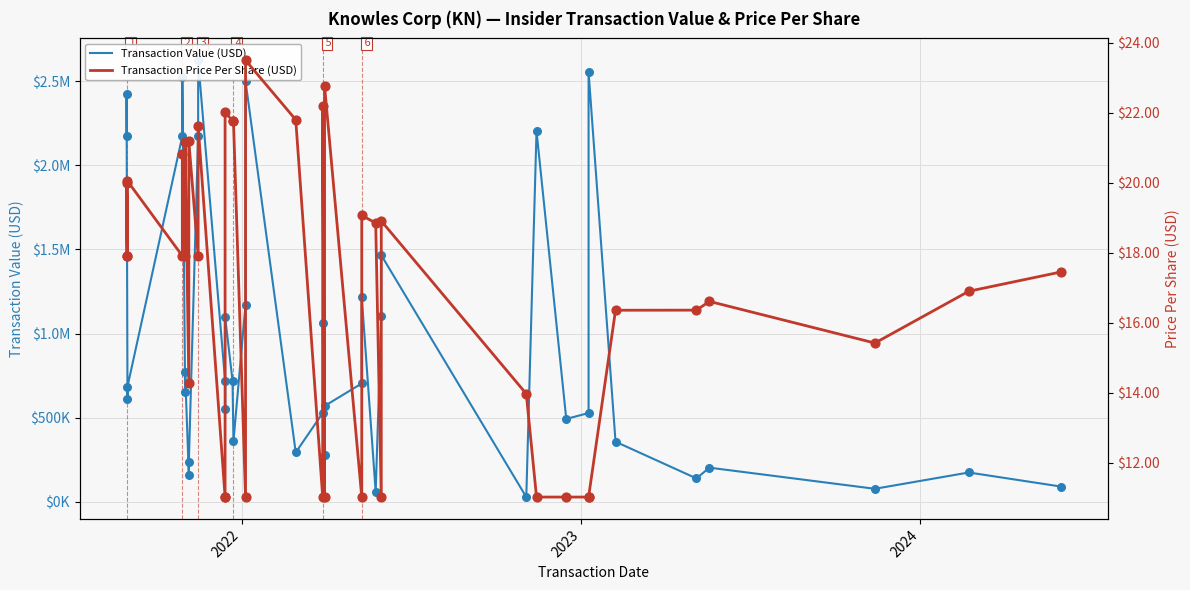

Which series reaches the minimum Y coordinate?

Transaction Price Per Share (USD)